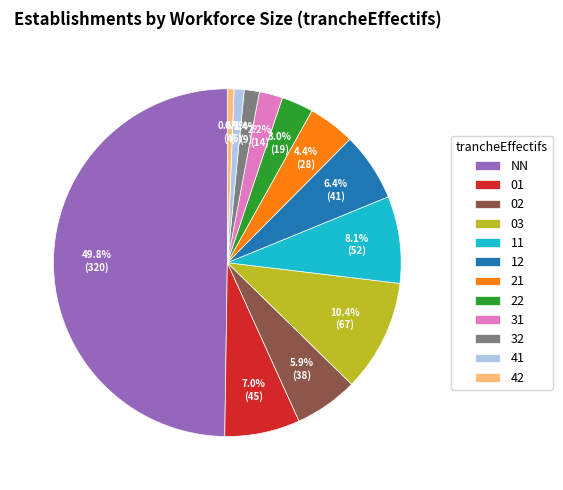

Which category has the biggest portion of the pie?

NN